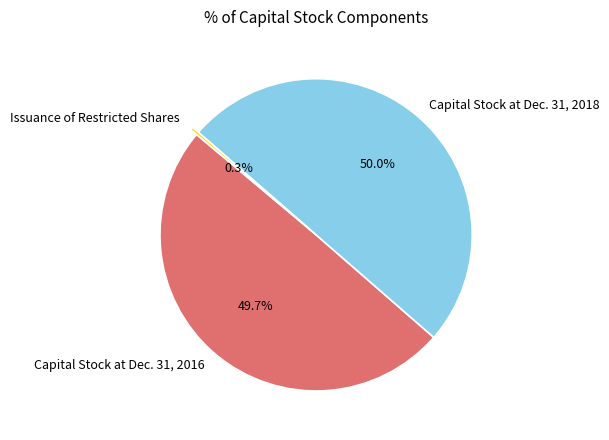

The Issuance of Restricted Shares slice represents 0% of the pie. True or false?

True